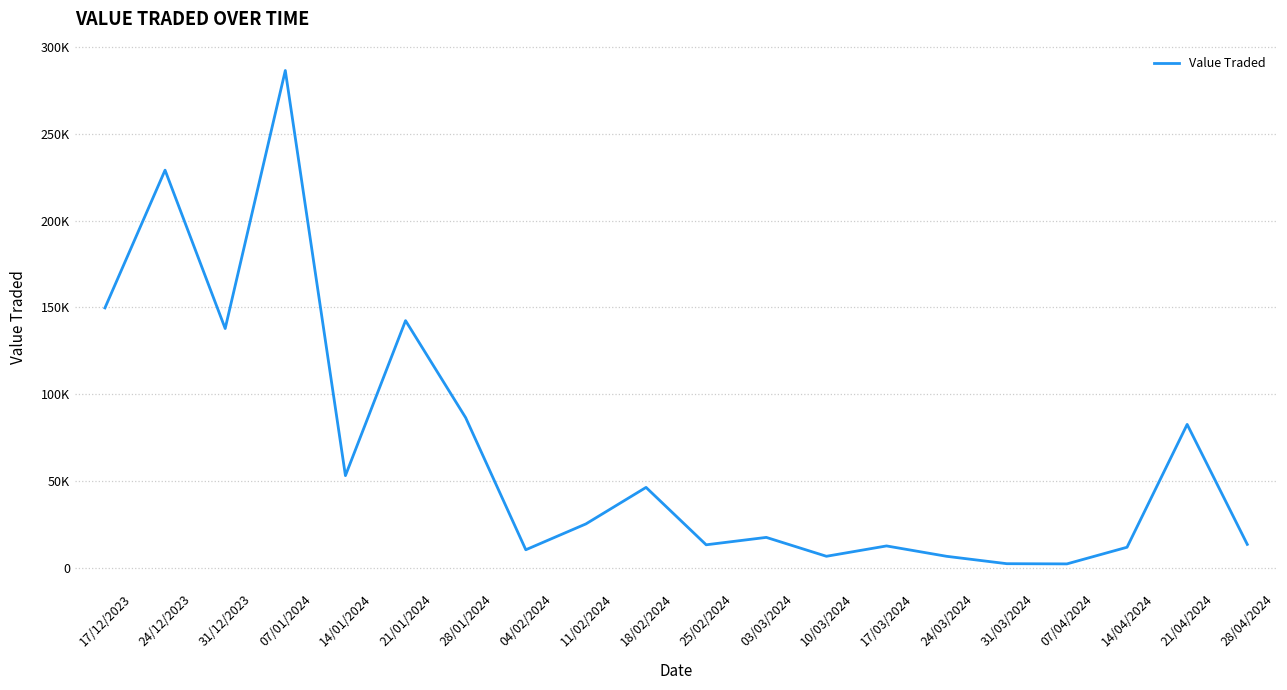

Which label corresponds to the smallest value in the chart?

07/04/2024